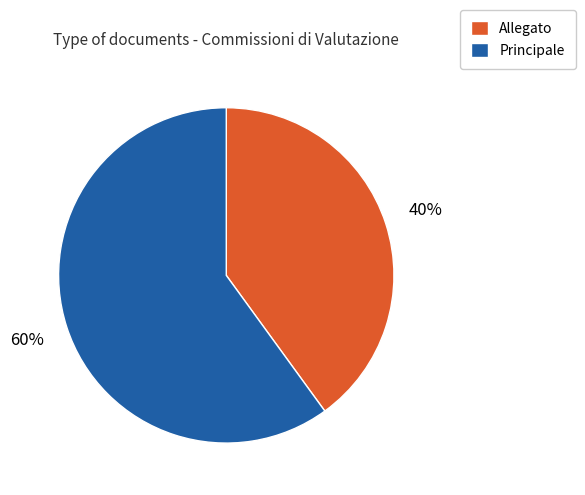

Combined, do Allegato and Principale account for over 50%?

Yes